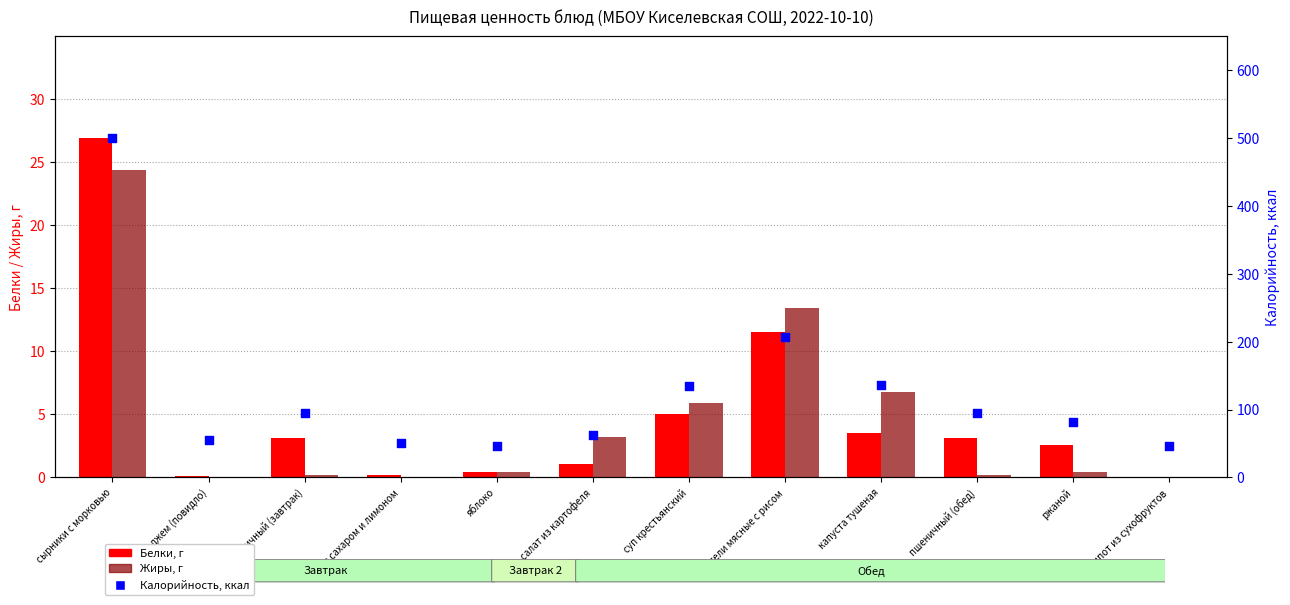

What is the total value across all series at яблоко?

47.7